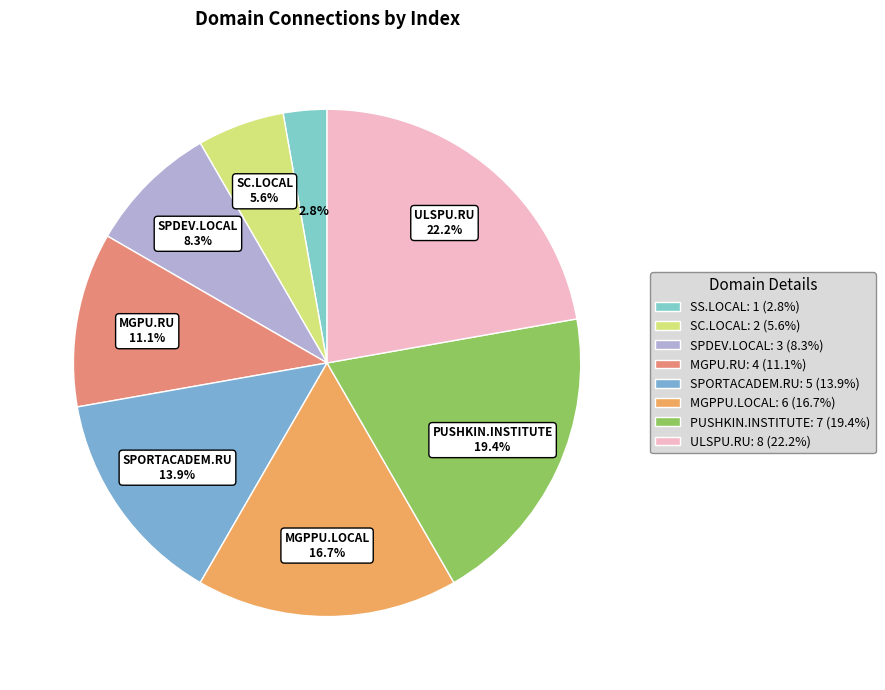

Count the number of slices in the pie.

8